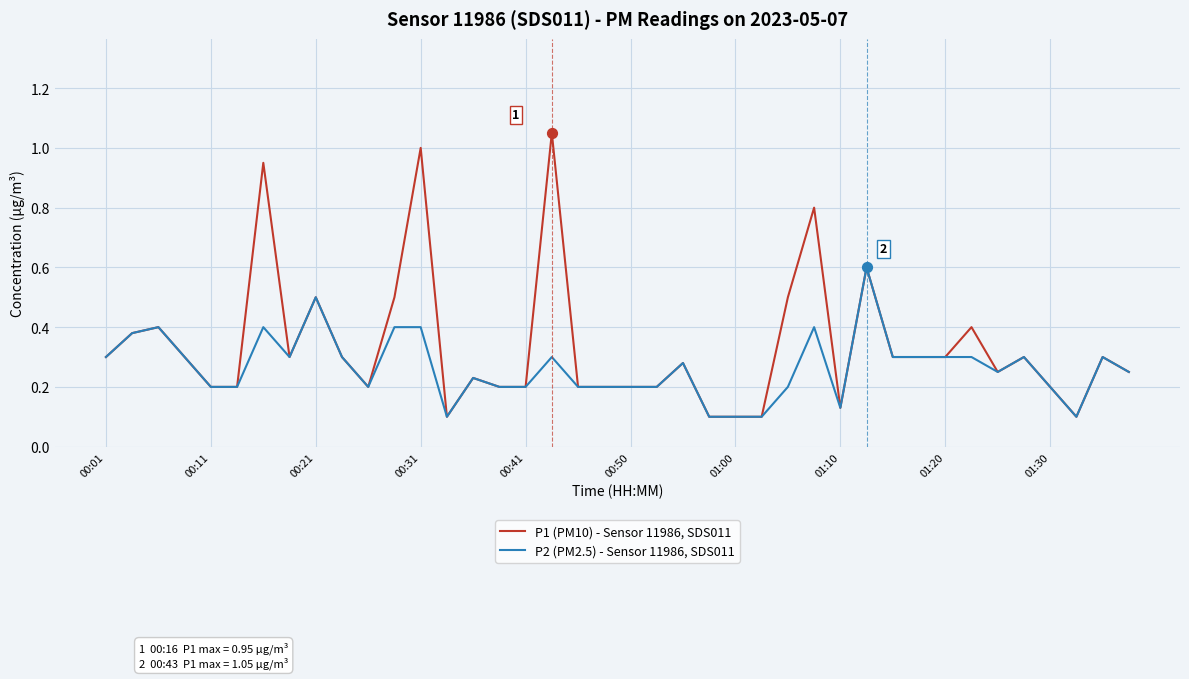

Which series has the largest total across all categories?

P1 (PM10) - Sensor 11986, SDS011